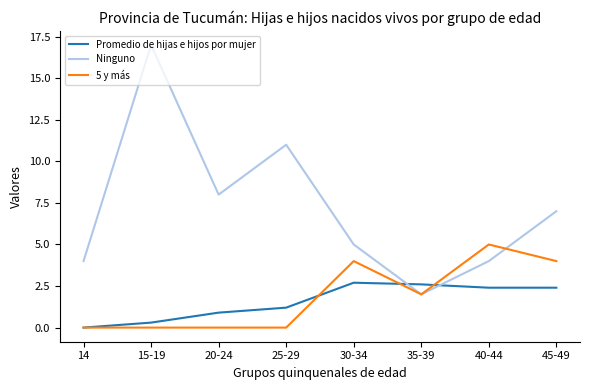

True or false: 5 y más and Ninguno cross at least once.

True